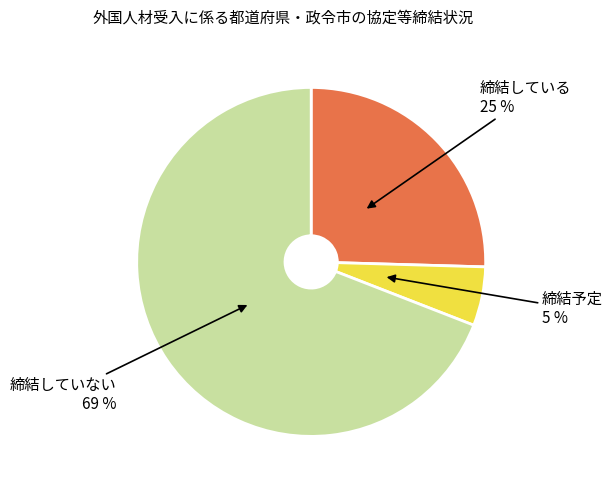

How many segments does this pie chart have?

3